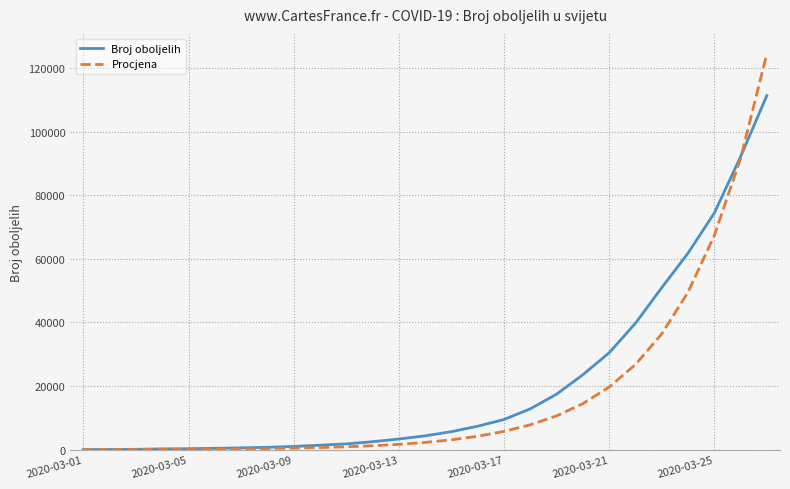

Rank the series by their maximum value, from lowest to highest.

Broj oboljelih, Procjena